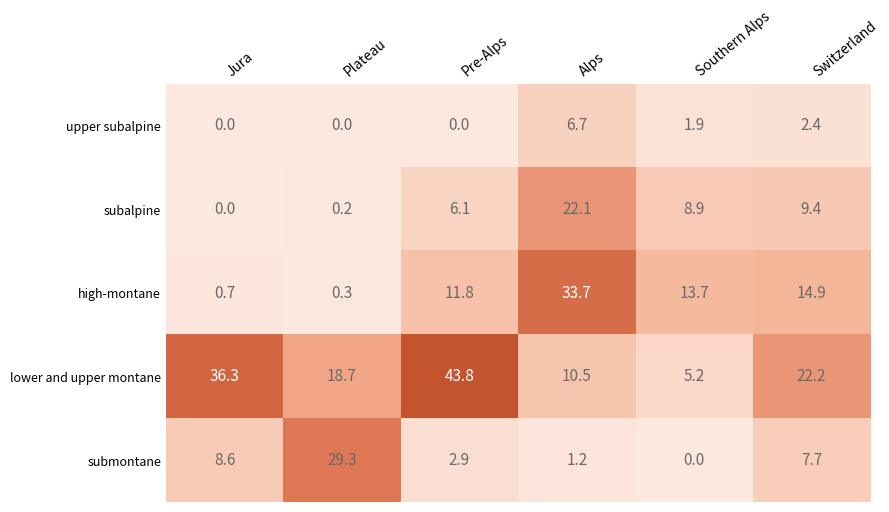

How many categories are shown in the chart?

6